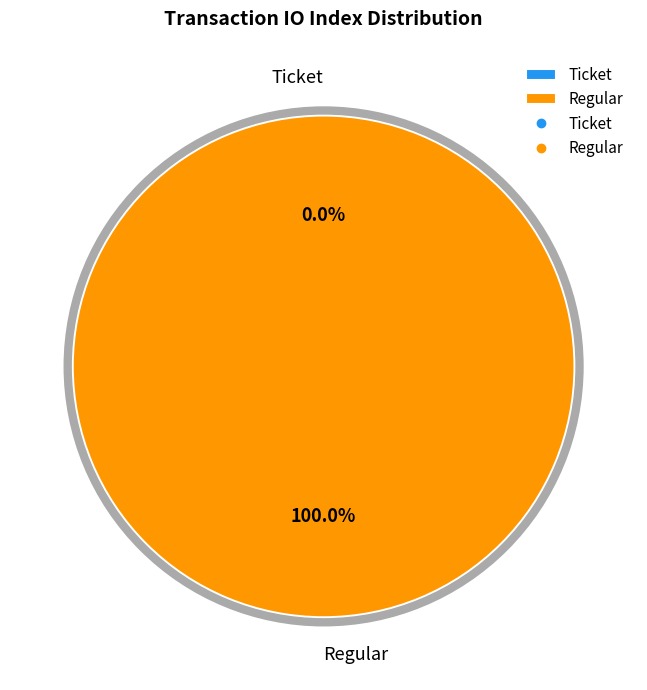

How many segments does this pie chart have?

2